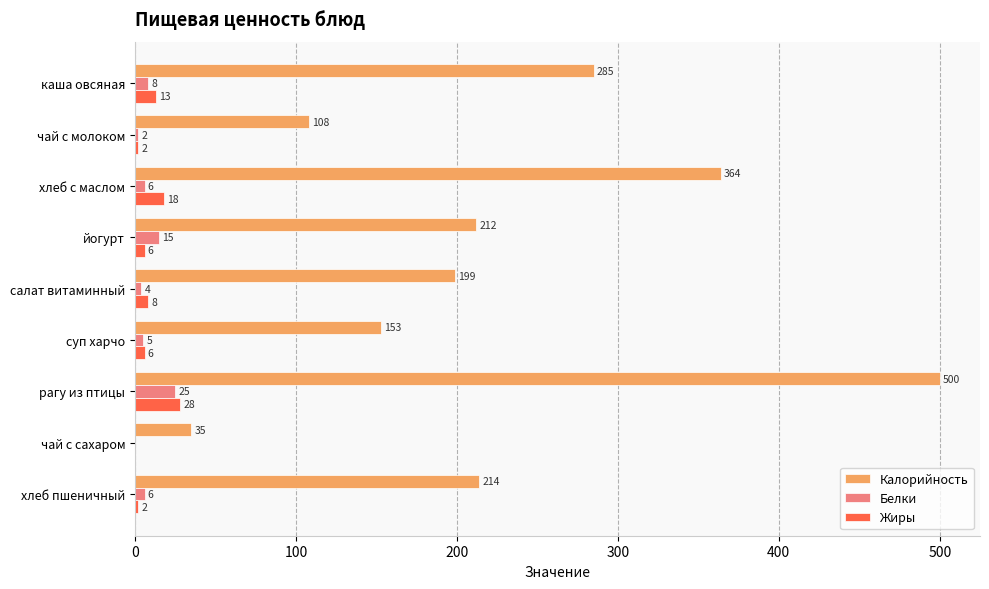

What are all the series names shown in the legend?

Калорийность, Белки, Жиры